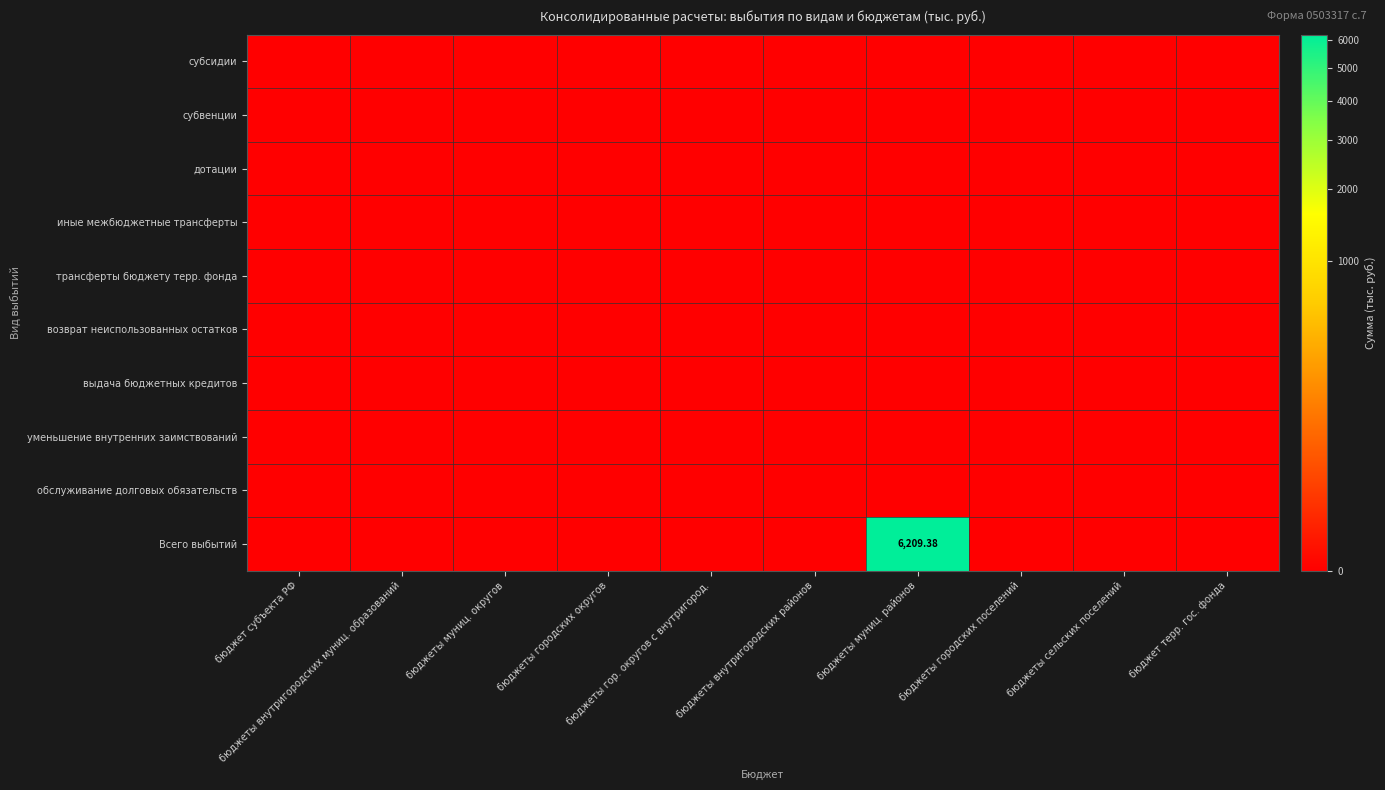

At which category is the sum across all series the highest?

бюджеты муниц. районов